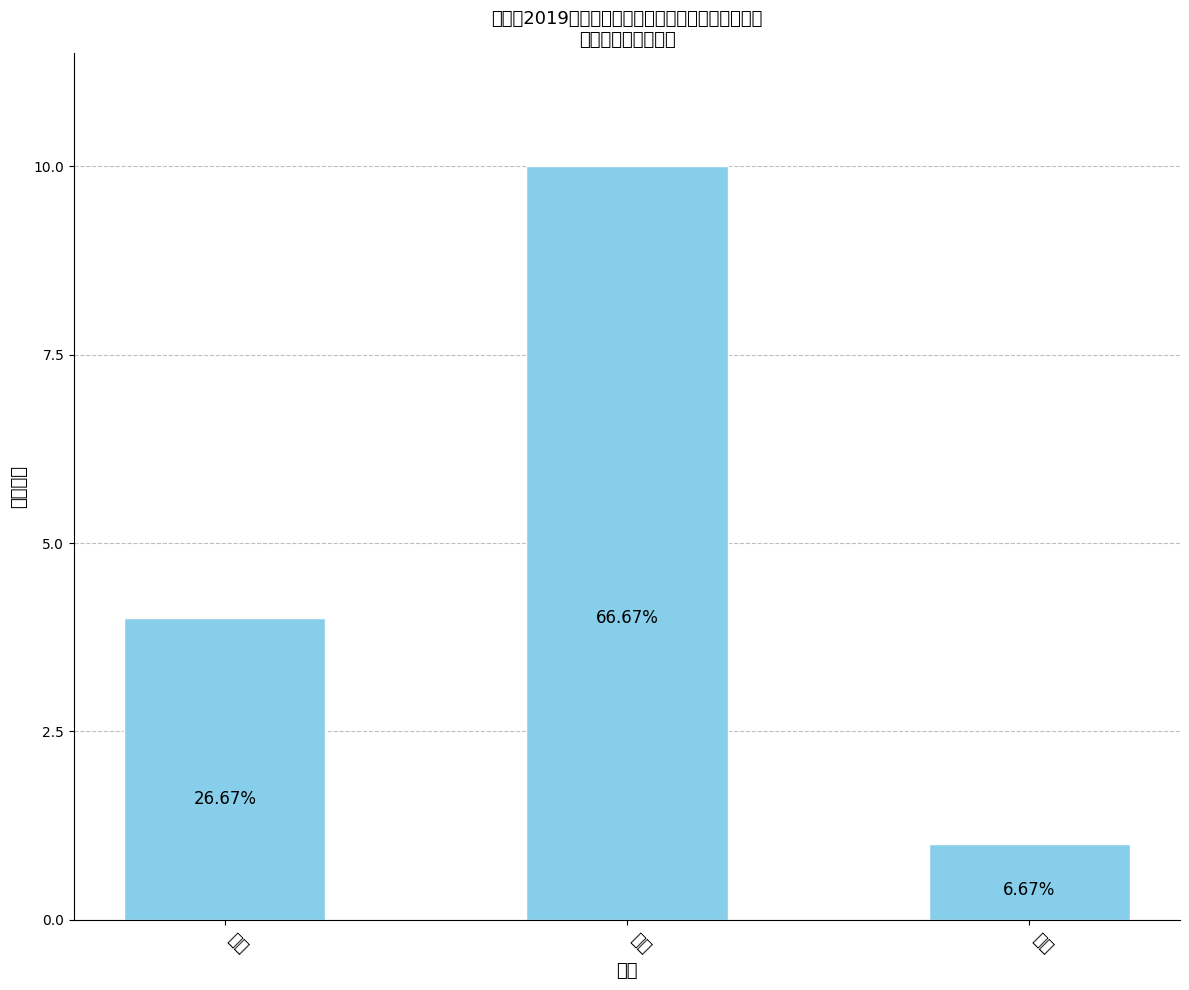

Reading right to left, transcribe all the data shown in this chart.

1	10	4